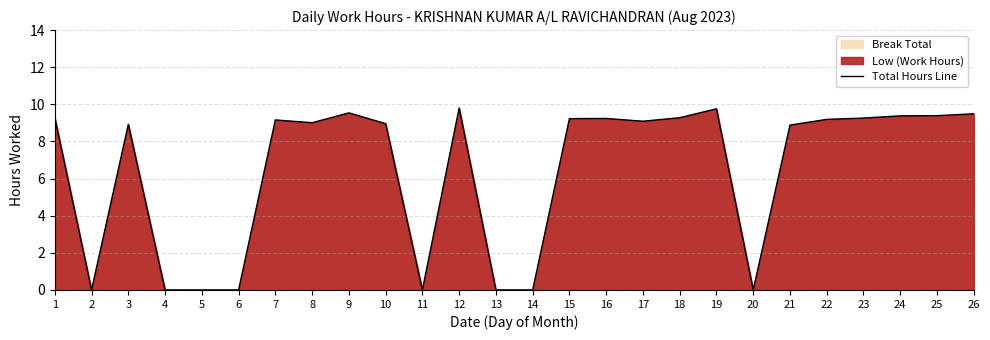

Rank the categories by value from lowest to highest.

2, 4, 5, 6, 11, 13, 14, 20, 21, 3, 10, 8, 17, 7, 22, 15, 16, 23, 1, 18, 24, 25, 26, 9, 19, 12